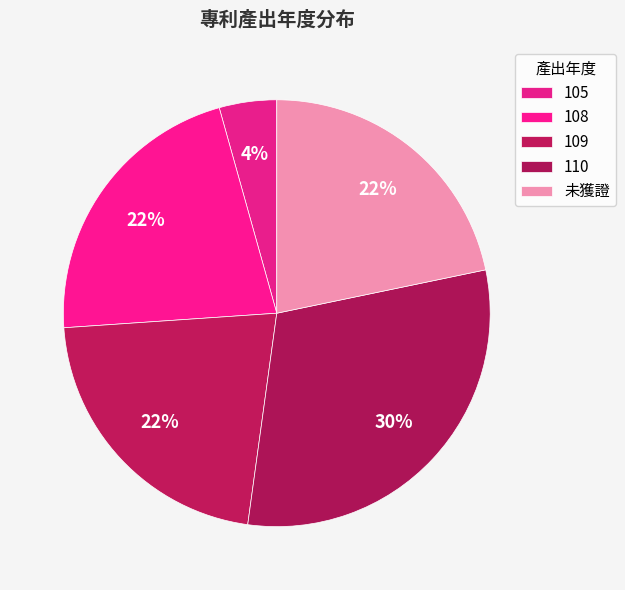

How many slices are in this pie chart?

5